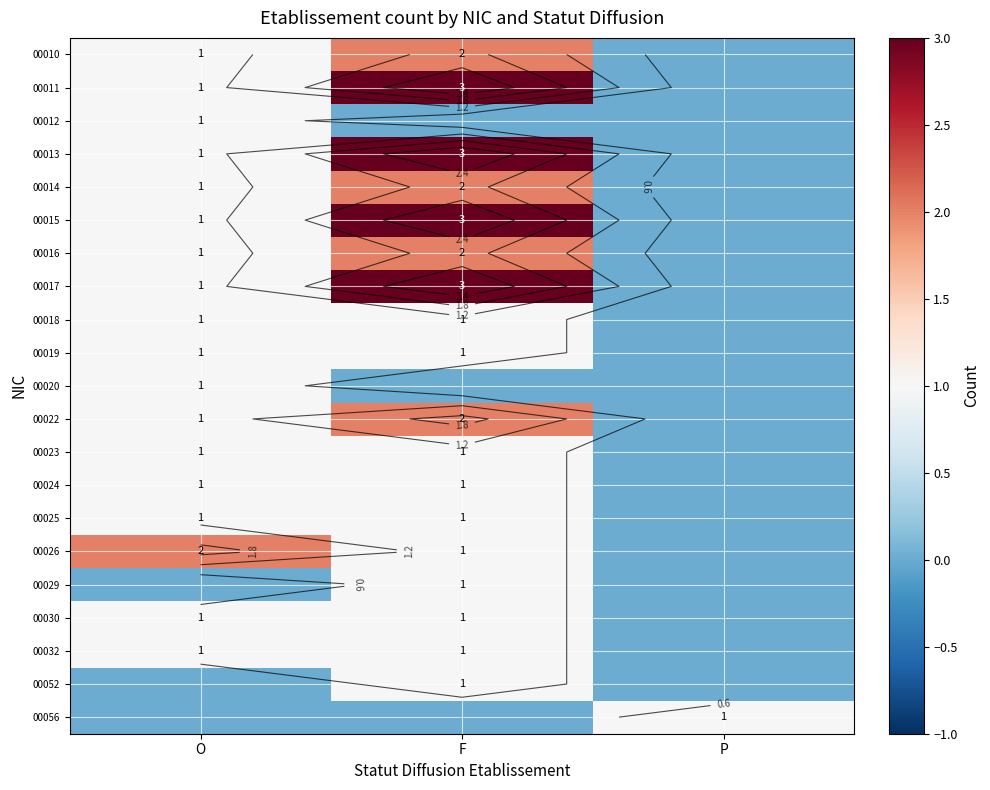

At which category is the sum across all series the highest?

F